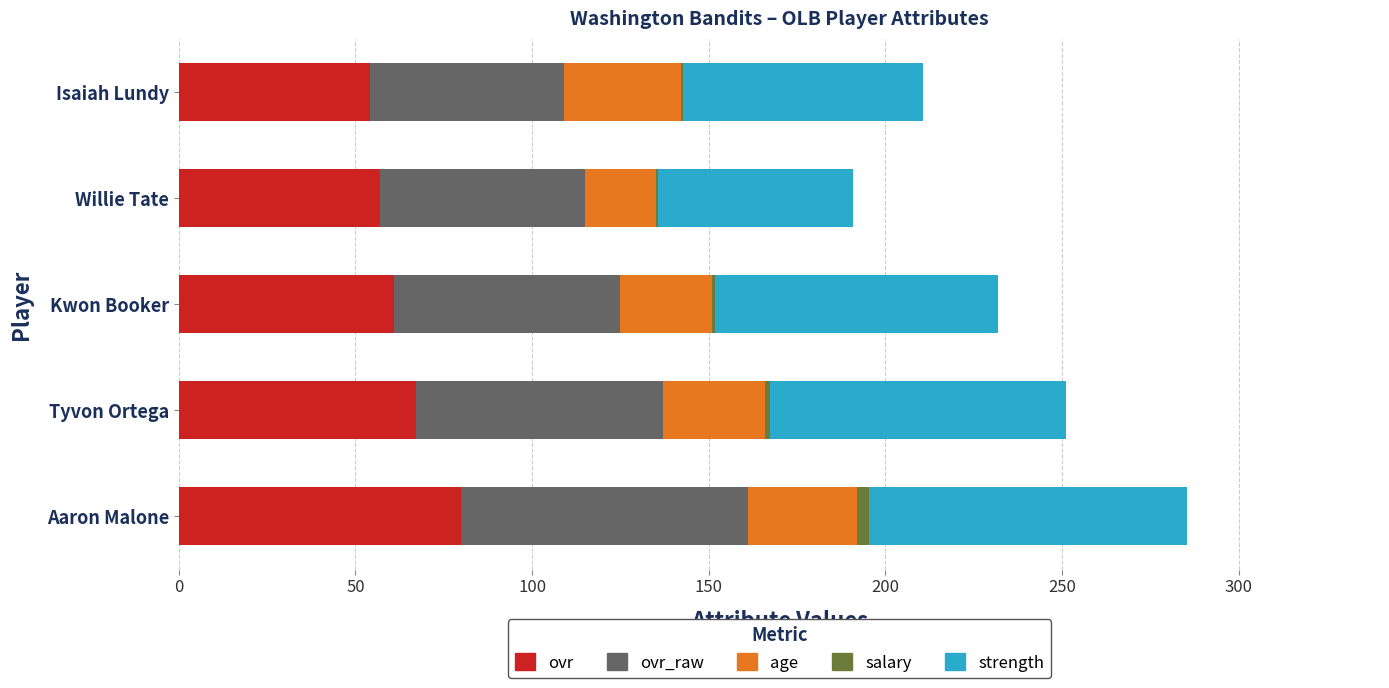

At which category is the sum across all series the highest?

Aaron Malone